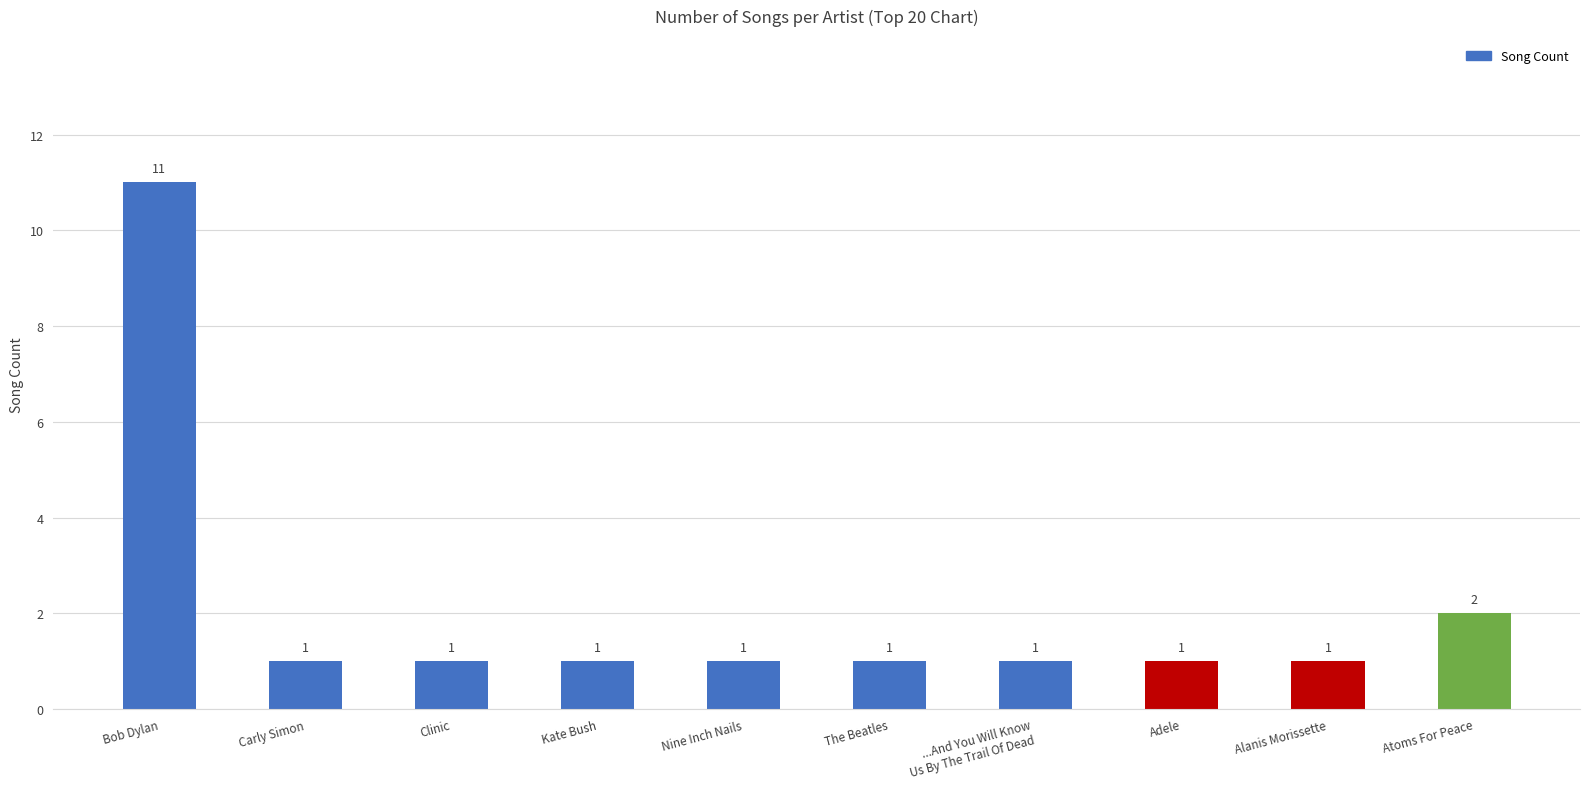

What is the sum of all values?

21